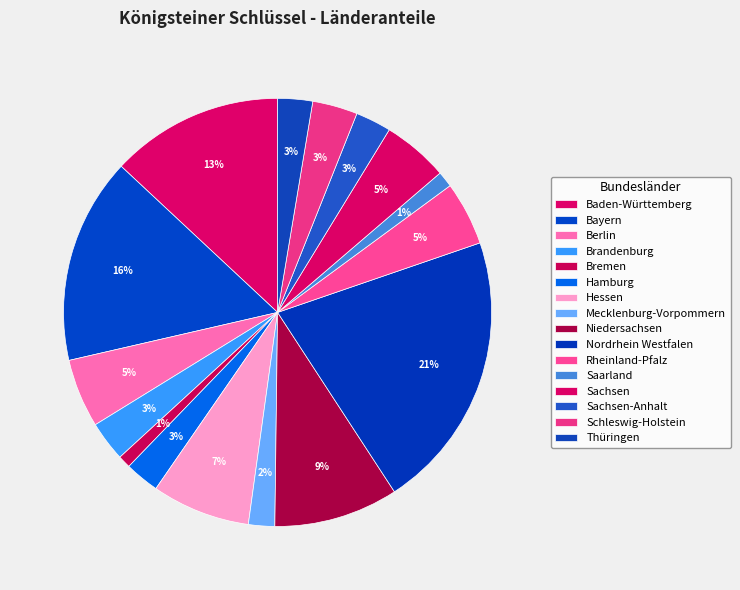

To the nearest percent, what percentage of the pie is Hessen?

7%